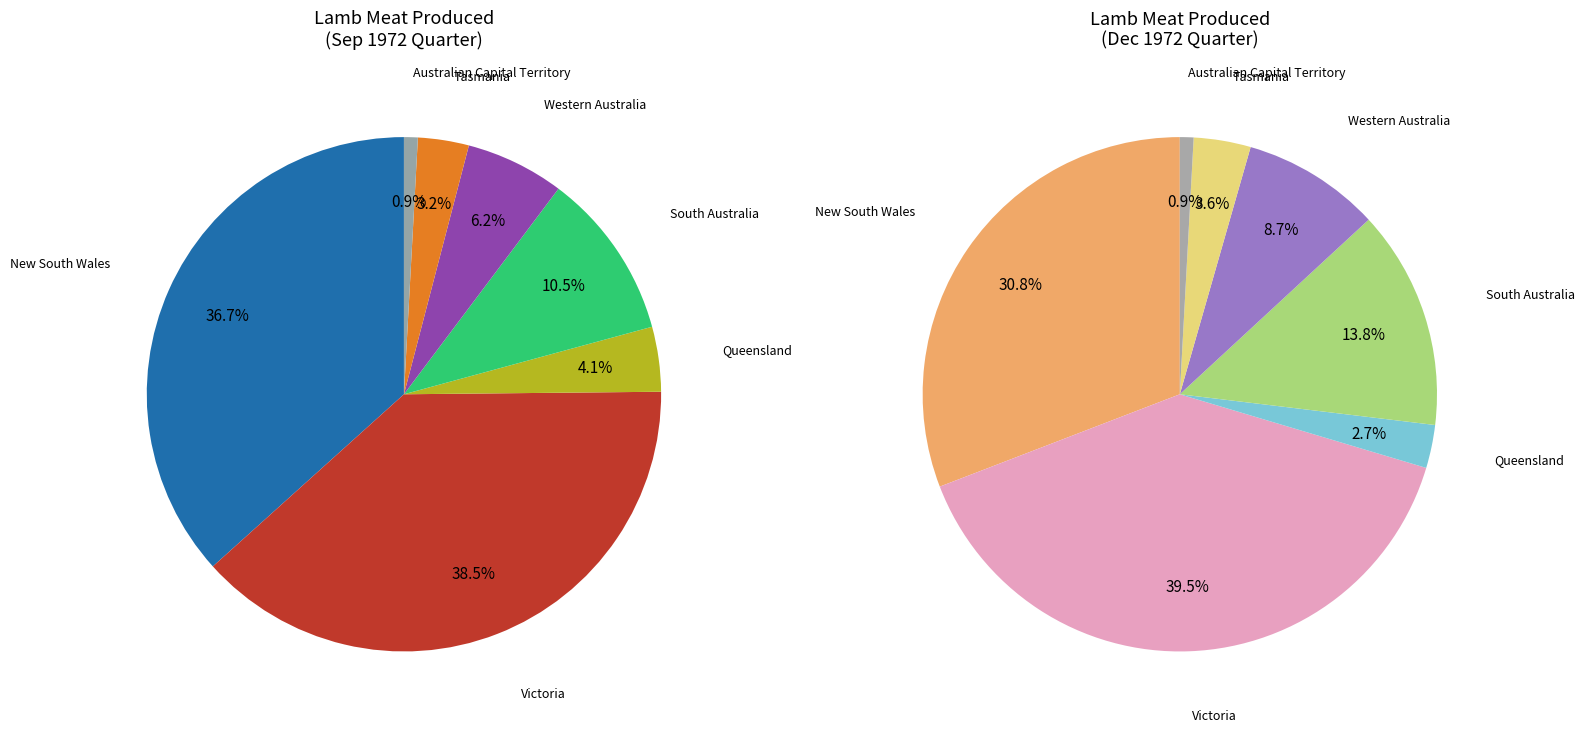

Combined, do Tasmania and South Australia account for over 50%?

No